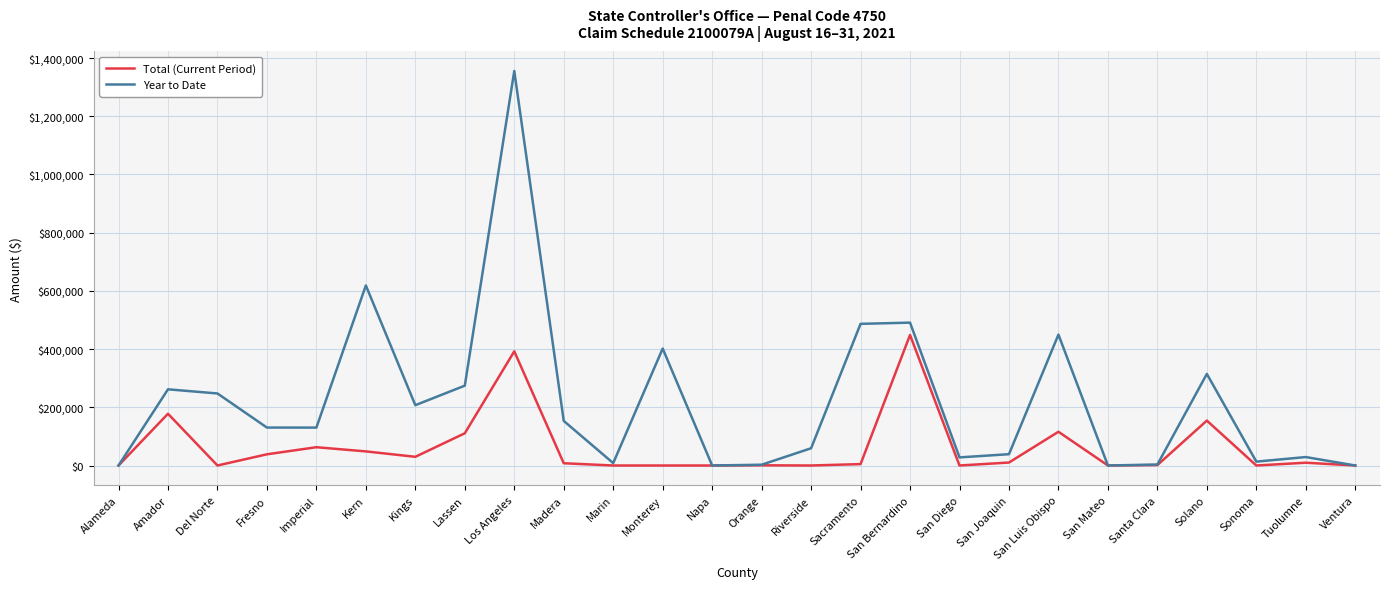

List the series in order of their peak value, highest first.

Year to Date, Total (Current Period)